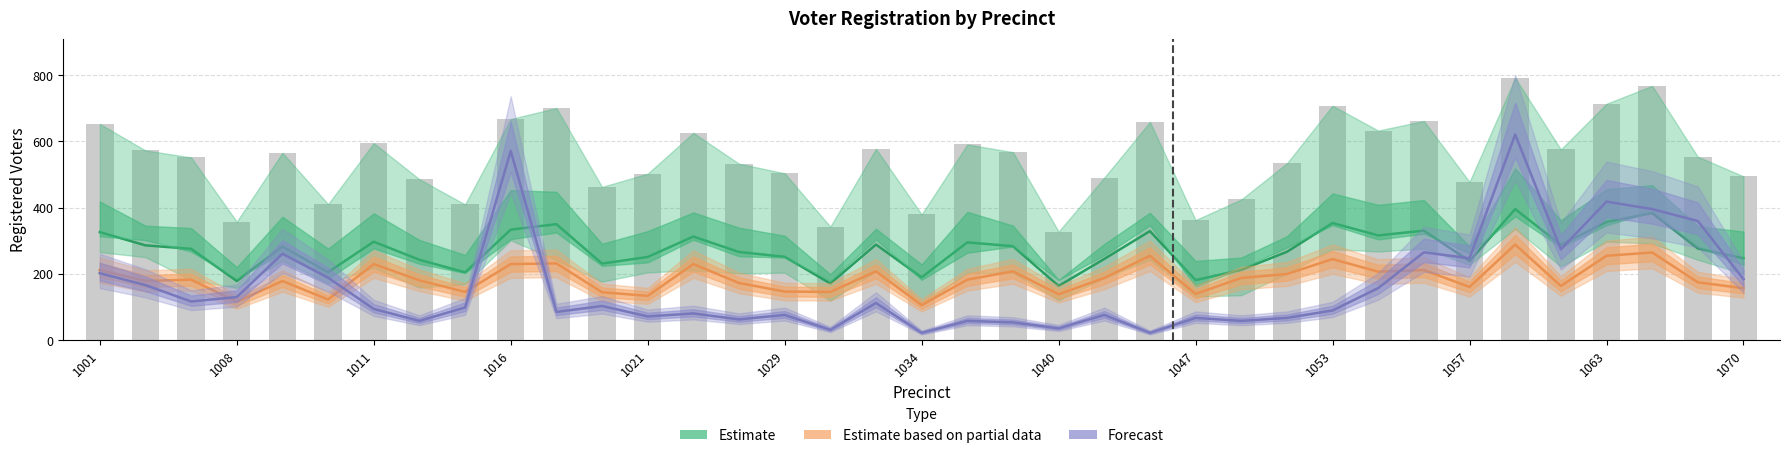

Reading left to right, transcribe all the data shown in this chart.

Estimate (mid): 326.5	286.5	276.0	179.0	283.0	205.5	297.5	243.0	205.0	334.0	350.5	231.5	251.5	313.0	266.5	252.0	171.5	289.0	190.0	295.5	284.0	164.0	245.5	329.5	181.5	212.5	267.0	354.0	316.5	331.0	239.0	396.0	288.0	357.0	384.0	277.0	247.5
Partial estimate (mid): 212.0	179.0	183.0	116.0	179.0	123.0	230.0	181.0	146.0	230.0	232.0	145.0	134.0	230.0	173.0	147.0	146.0	208.0	106.0	183.0	208.0	139.0	188.0	255.0	140.0	188.0	200.0	245.0	207.0	212.0	161.0	289.0	164.0	255.0	265.0	175.0	157.0
Forecast (mid): 202.5	166.5	117.0	130.5	261.0	189.0	94.5	58.5	99.0	571.5	85.5	103.5	72.0	81.0	63.0	76.5	31.5	112.5	22.5	58.5	54.0	36.0	76.5	22.5	67.5	58.5	67.5	90.0	157.5	265.5	247.5	621.0	274.5	418.5	396.0	360.0	184.5
totreg_r: 653.0	573.0	552.0	358.0	566.0	411.0	595.0	486.0	410.0	668.0	701.0	463.0	503.0	626.0	533.0	504.0	343.0	578.0	380.0	591.0	568.0	328.0	491.0	659.0	363.0	425.0	534.0	708.0	633.0	662.0	478.0	792.0	576.0	714.0	768.0	554.0	495.0